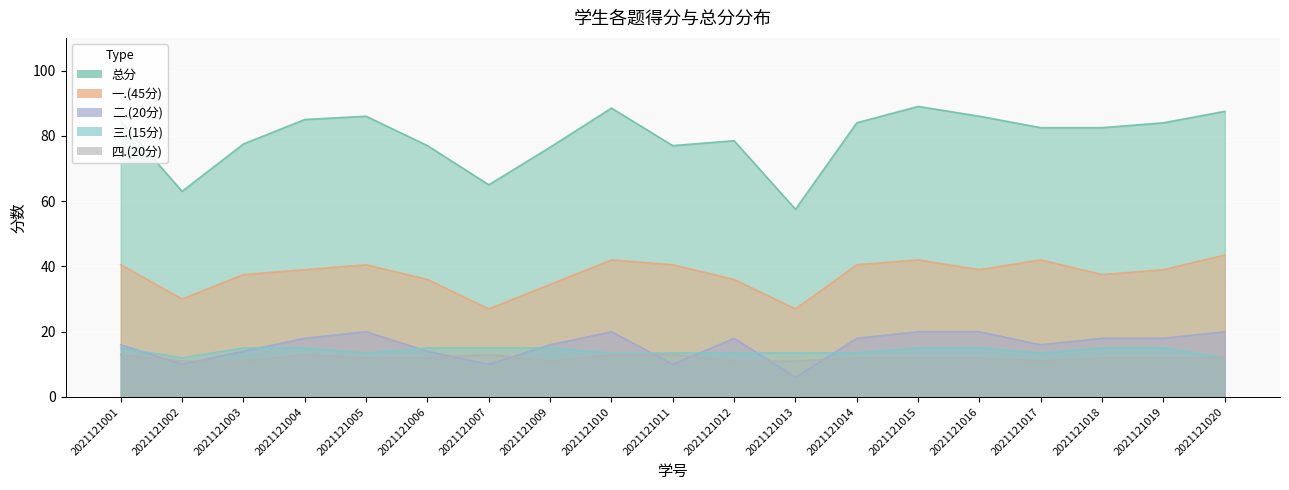

Read the 三.(15分) value at 2021121002.

12.0